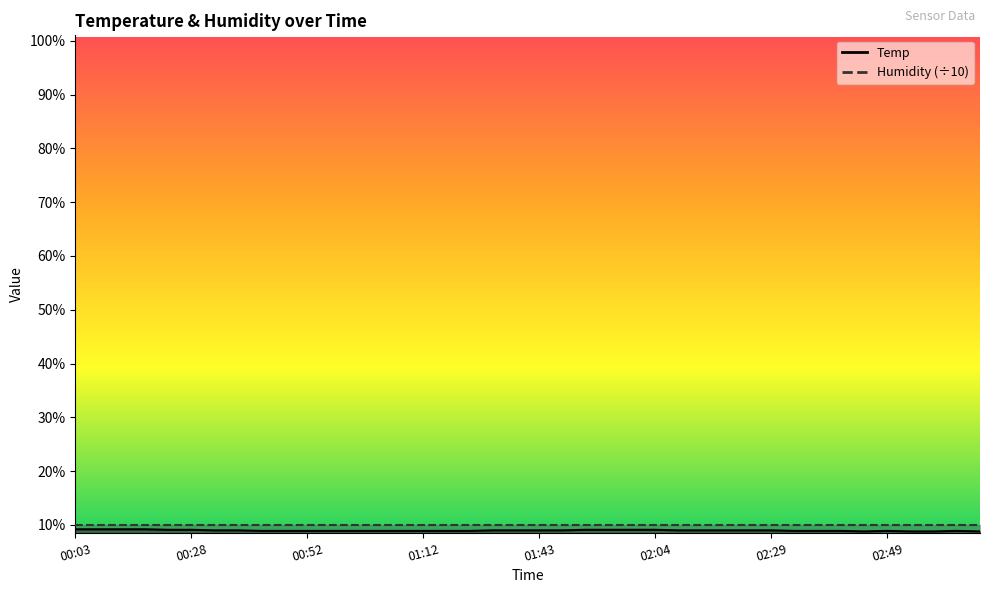

How many interior local peaks (higher than both neighbors) does the data have?

2